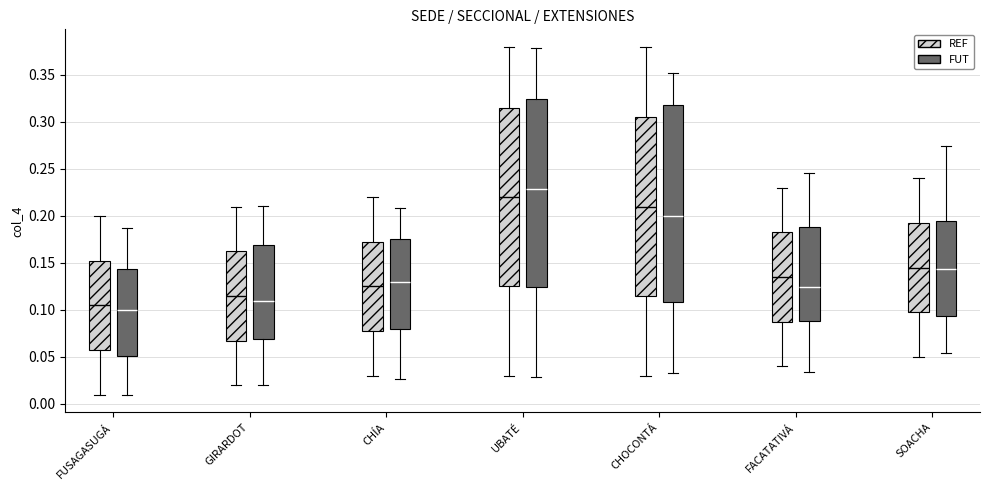

Where is the upper edge of the box for FUSAGASUGÁ (REF) on the y-axis? The values are not printed on the chart, so give them approximately, as read against the axis.

0.155